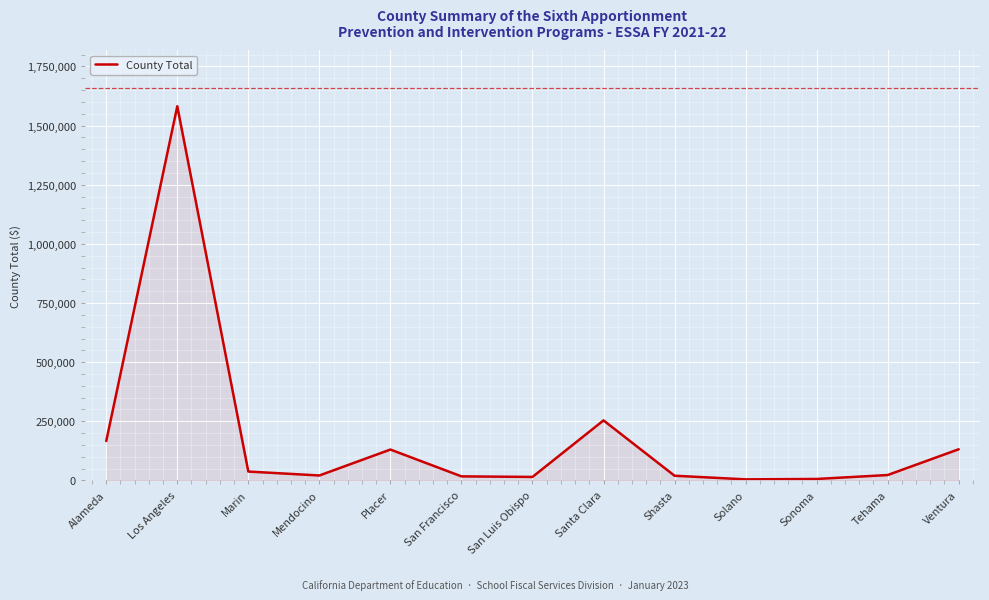

What is the difference between the maximum and minimum values?

1576869